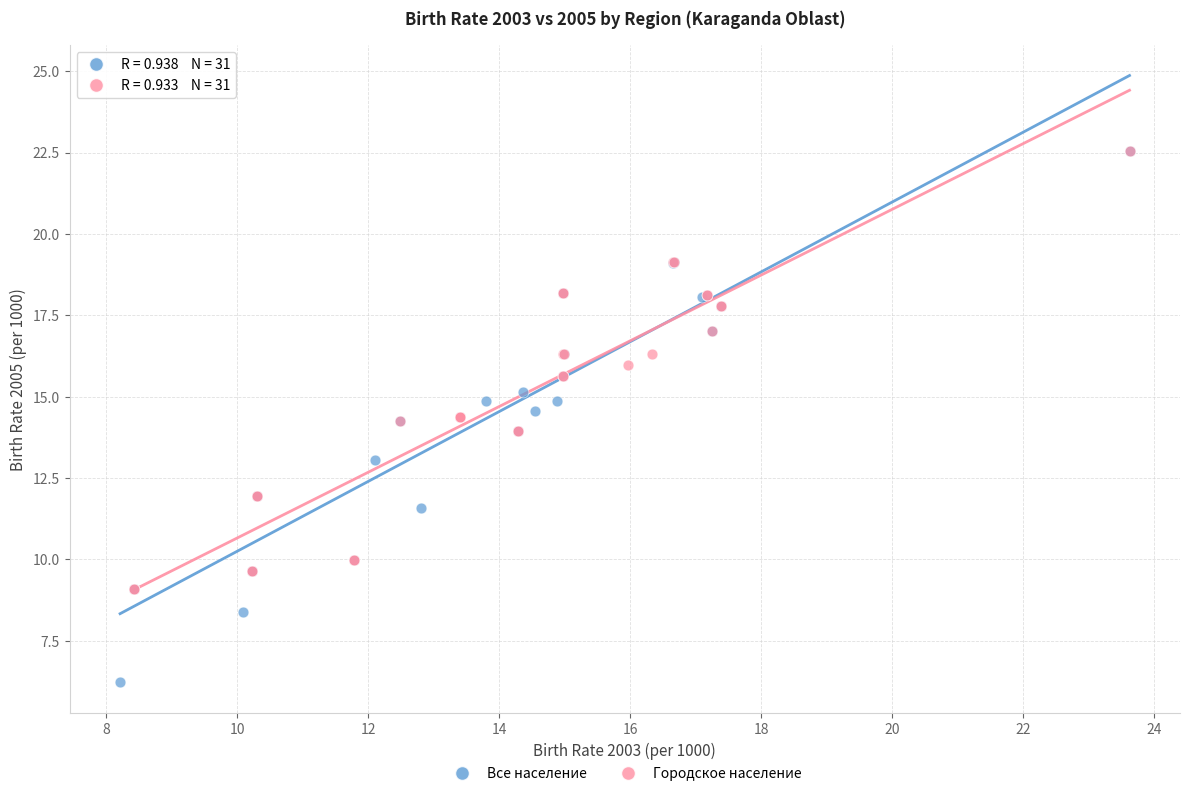

Which series contains the lowest Y value?

Все население